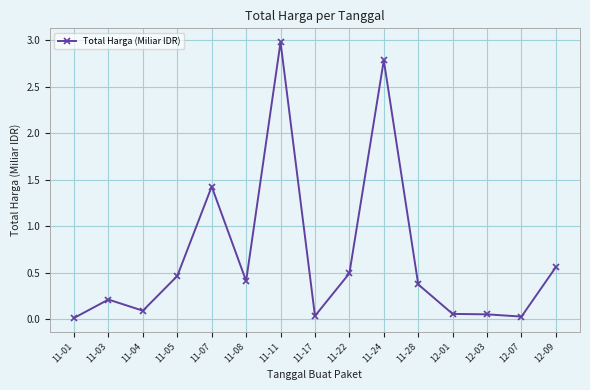

How many lines are shown in the chart?

1